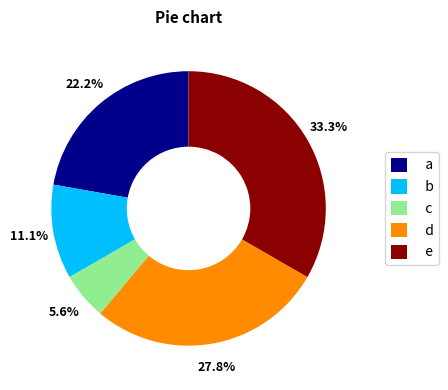

How many segments does this pie chart have?

5